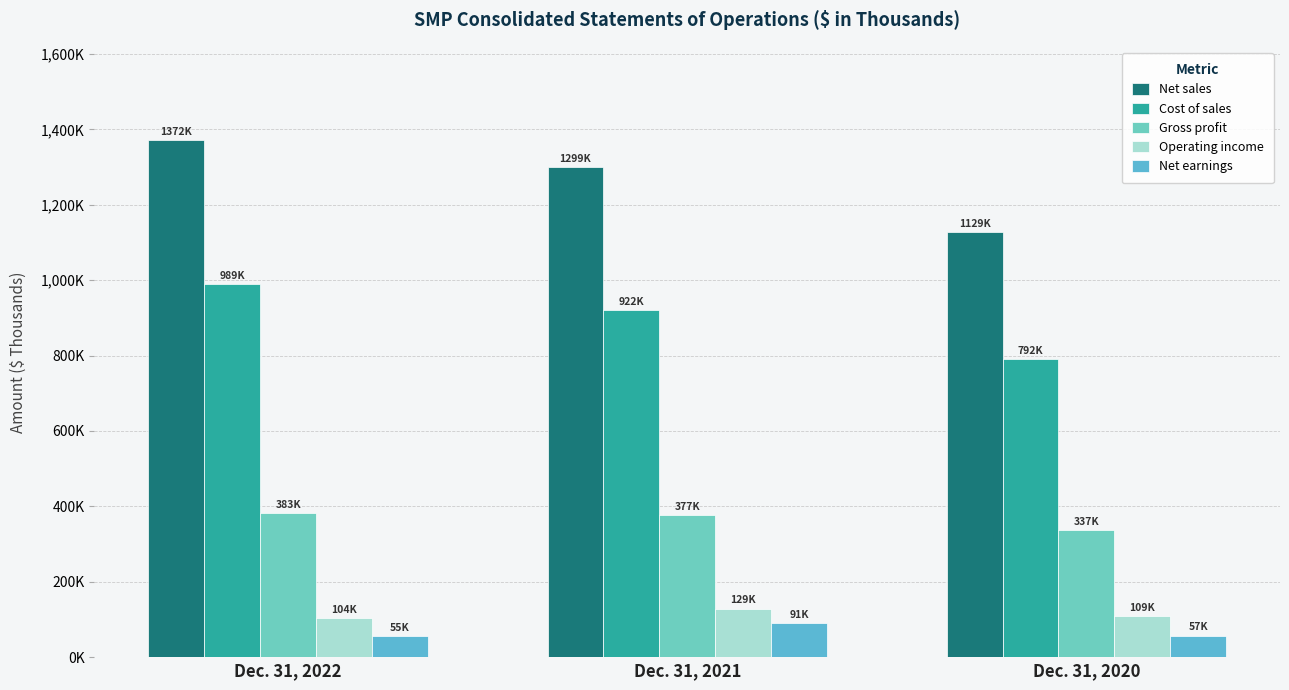

The Net sales series shows 1766543 at Dec. 31, 2020. True or false?

False